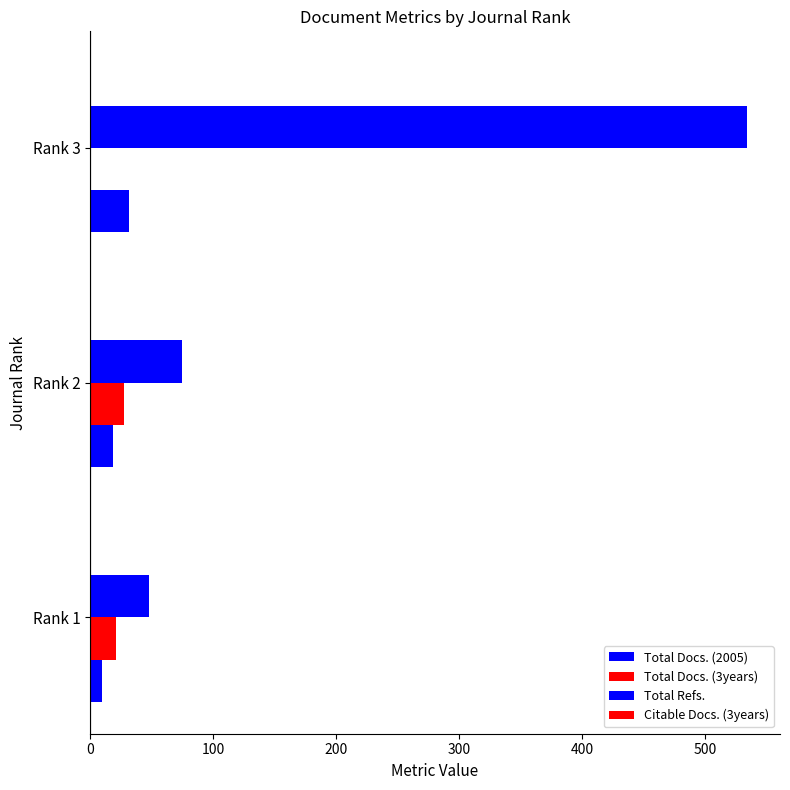

What is the maximum value shown in the chart?

534